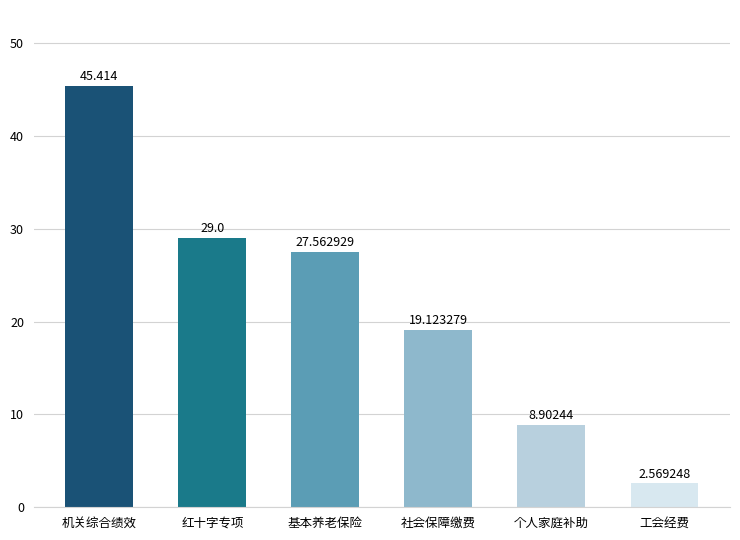

Rank the categories by value from lowest to highest.

工会经费, 个人家庭补助, 社会保障缴费, 基本养老保险, 红十字专项, 机关综合绩效